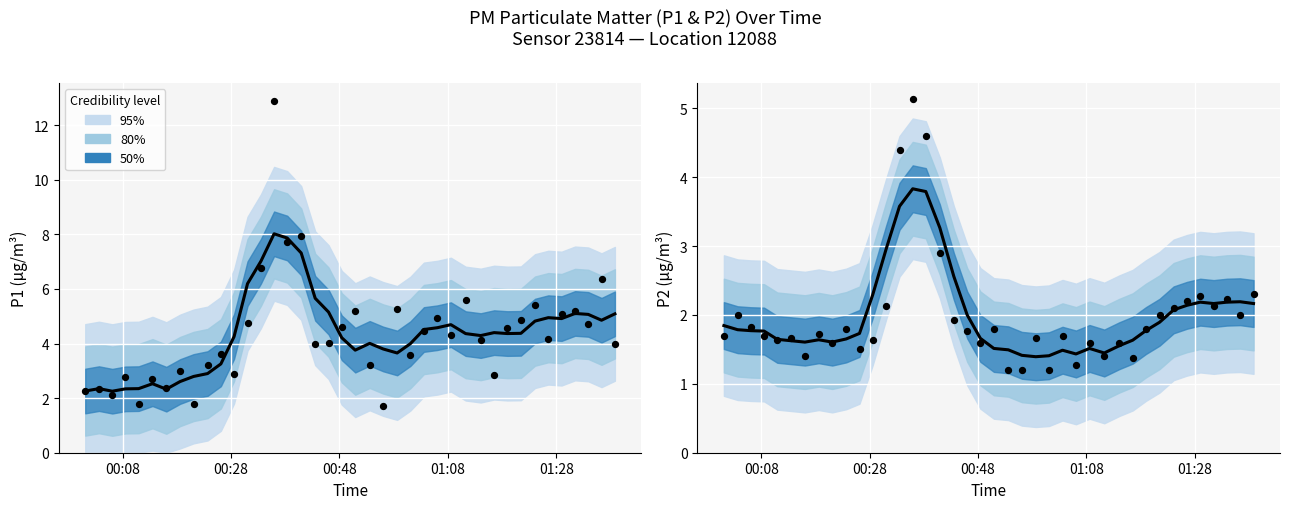

Which series contains the lowest Y value?

P2 observed